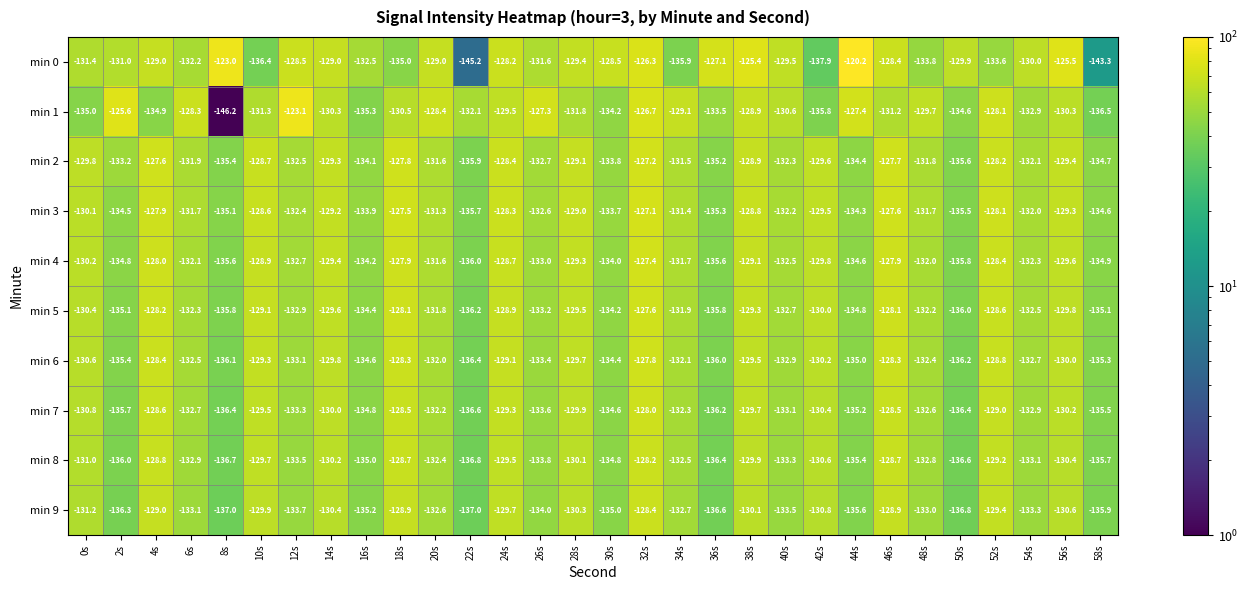

The value of min 7 at 46s is -128.5. True or false?

True